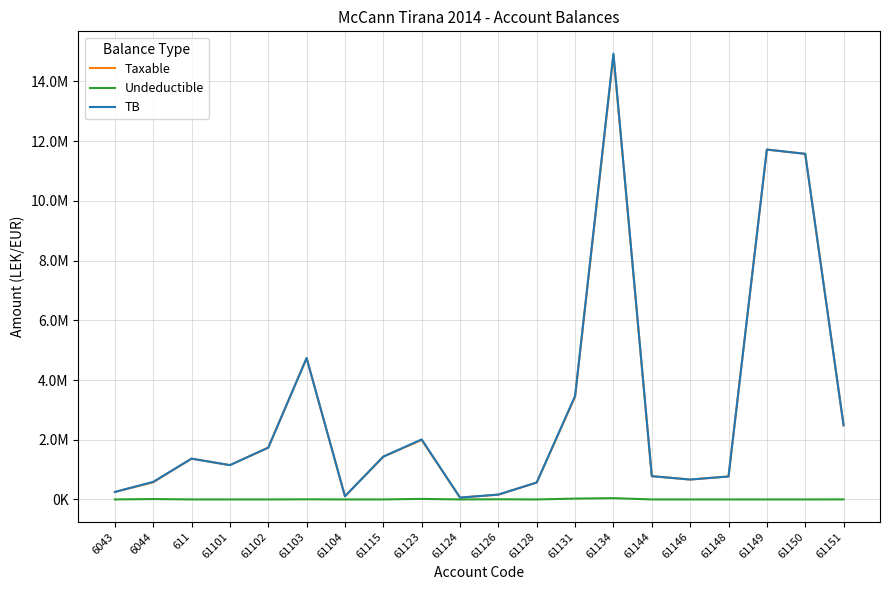

What are all the series names shown in the legend?

Taxable, Undeductible, TB